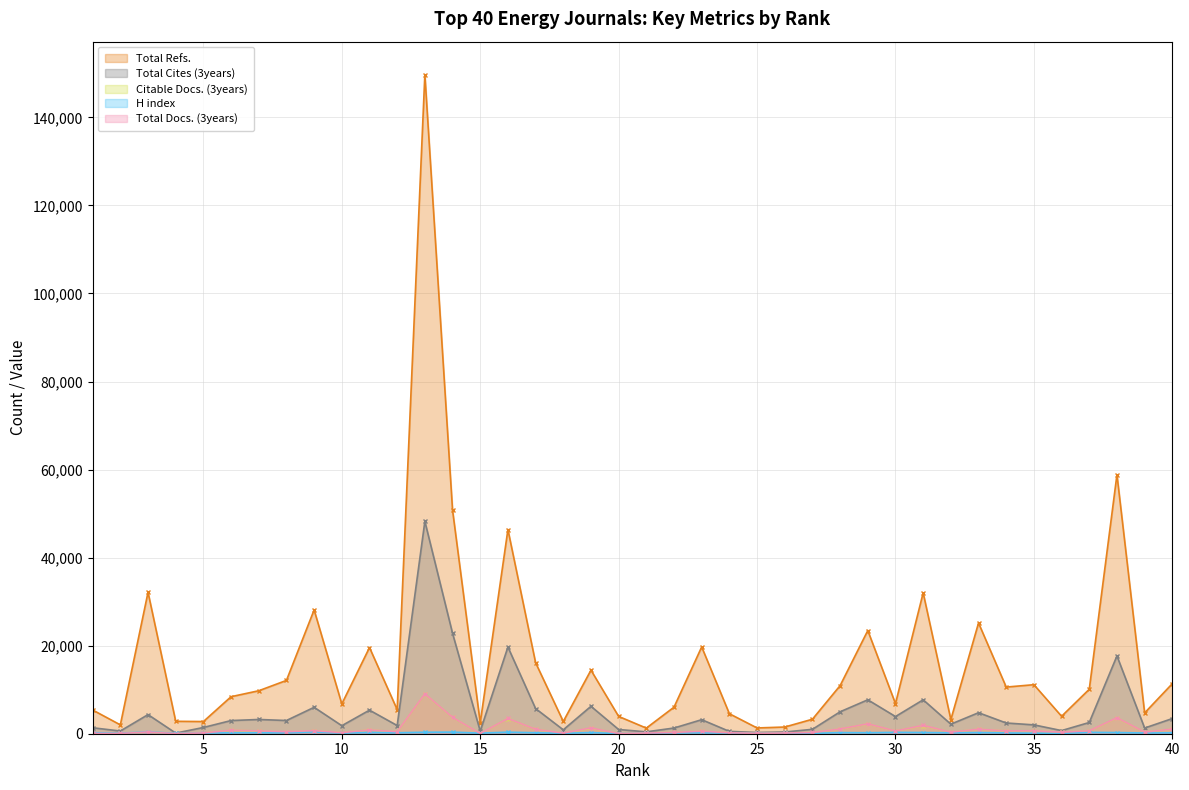

Reading left to right, transcribe all the data shown in this chart.

Total Refs.: 1=5386	2=2011	3=32128	4=2821	5=2764	6=8410	7=9762	8=12109	9=28121	10=6768	11=19572	12=5475	13=149716	14=50782	15=2475	16=46377	17=16129	18=2782	19=14436	20=3930	21=1275	22=6035	23=19712	24=4542	25=1311	26=1520	27=3292	28=10929	29=23436	30=6839	31=32005	32=3215	33=25158	34=10596	35=11138	36=3962	37=10098	38=58839	39=4726	40=11371
Total Cites (3years): 1=1353	2=615	3=4341	4=140	5=1417	6=2990	7=3236	8=3002	9=5996	10=1824	11=5354	12=1862	13=48239	14=22804	15=589	16=19690	17=5711	18=886	19=6228	20=959	21=427	22=1295	23=3188	24=531	25=284	26=389	27=999	28=4985	29=7704	30=3902	31=7706	32=2170	33=4772	34=2436	35=2009	36=713	37=2551	38=17670	39=1290	40=3444
Citable Docs. (3years): 1=66	2=60	3=383	4=17	5=180	6=773	7=628	8=402	9=695	10=247	11=853	12=462	13=9043	14=3715	15=77	16=3452	17=998	18=131	19=1265	20=42	21=143	22=291	23=578	24=207	25=77	26=154	27=265	28=1084	29=2233	30=628	31=1860	32=365	33=1018	34=634	35=666	36=361	37=658	38=3592	39=376	40=1046
H index: 1=228	2=110	3=436	4=78	5=148	6=212	7=212	8=201	9=421	10=140	11=292	12=210	13=338	14=364	15=129	16=357	17=217	18=102	19=256	20=44	21=92	22=183	23=207	24=158	25=72	26=90	27=78	28=250	29=221	30=307	31=272	32=200	33=251	34=178	35=120	36=72	37=309	38=263	39=165	40=206
Total Docs. (3years): 1=66	2=61	3=392	4=17	5=182	6=799	7=642	8=469	9=696	10=253	11=858	12=474	13=9076	14=3724	15=78	16=3471	17=1010	18=153	19=1336	20=42	21=143	22=298	23=581	24=216	25=79	26=157	27=278	28=1089	29=2256	30=634	31=1911	32=367	33=1036	34=638	35=674	36=361	37=670	38=3638	39=379	40=1056